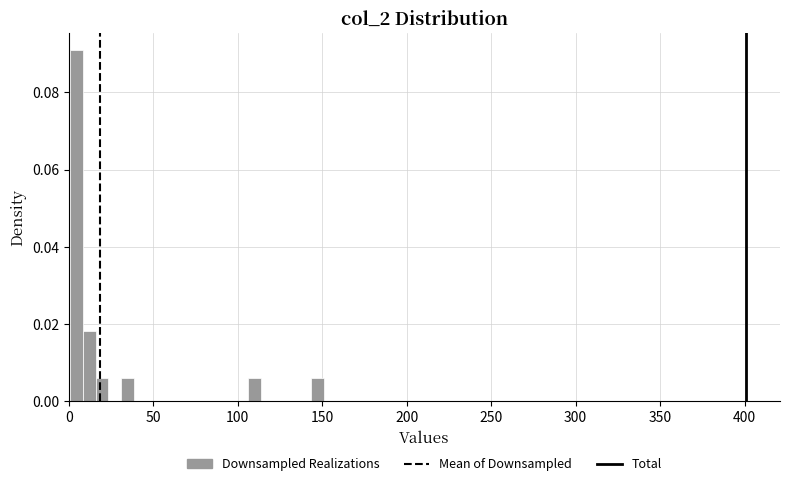

Around what value on the x-axis is the tallest bar? Give the approximate position of its centre, as read against the axis.

5